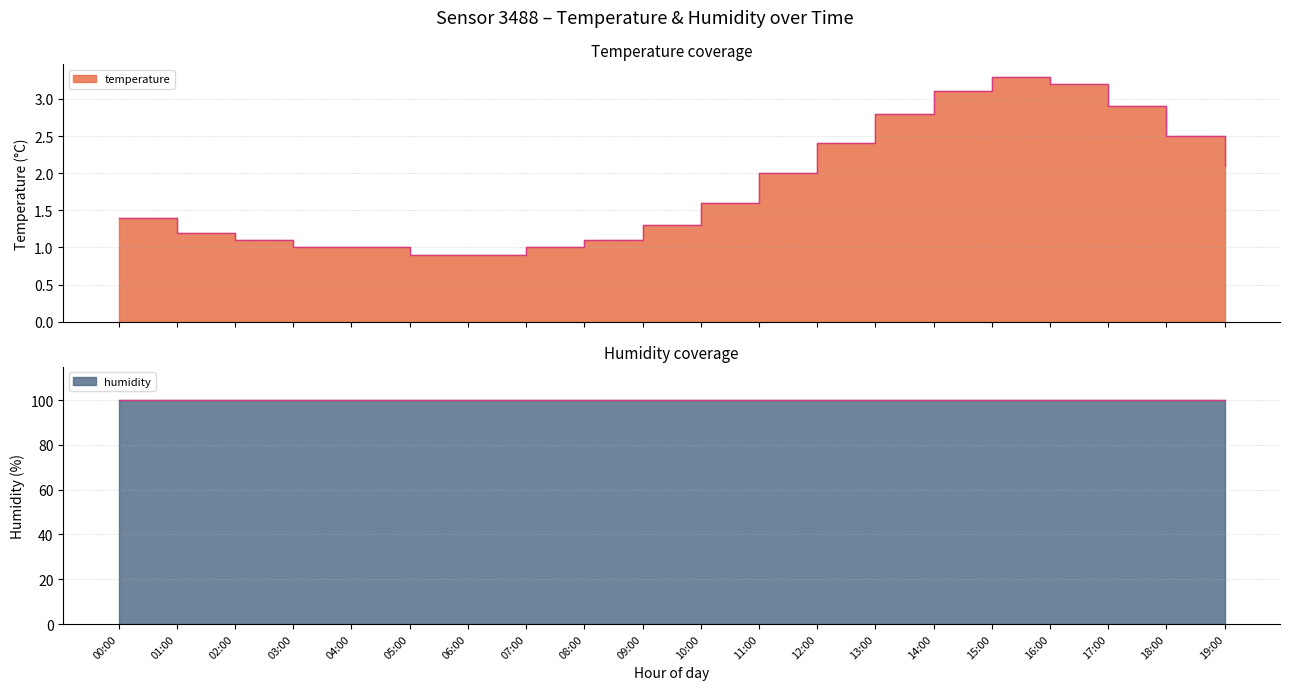

Rank the categories by value from highest to lowest.

15:00, 16:00, 14:00, 17:00, 13:00, 18:00, 12:00, 19:00, 11:00, 10:00, 00:00, 09:00, 01:00, 02:00, 08:00, 03:00, 04:00, 07:00, 05:00, 06:00